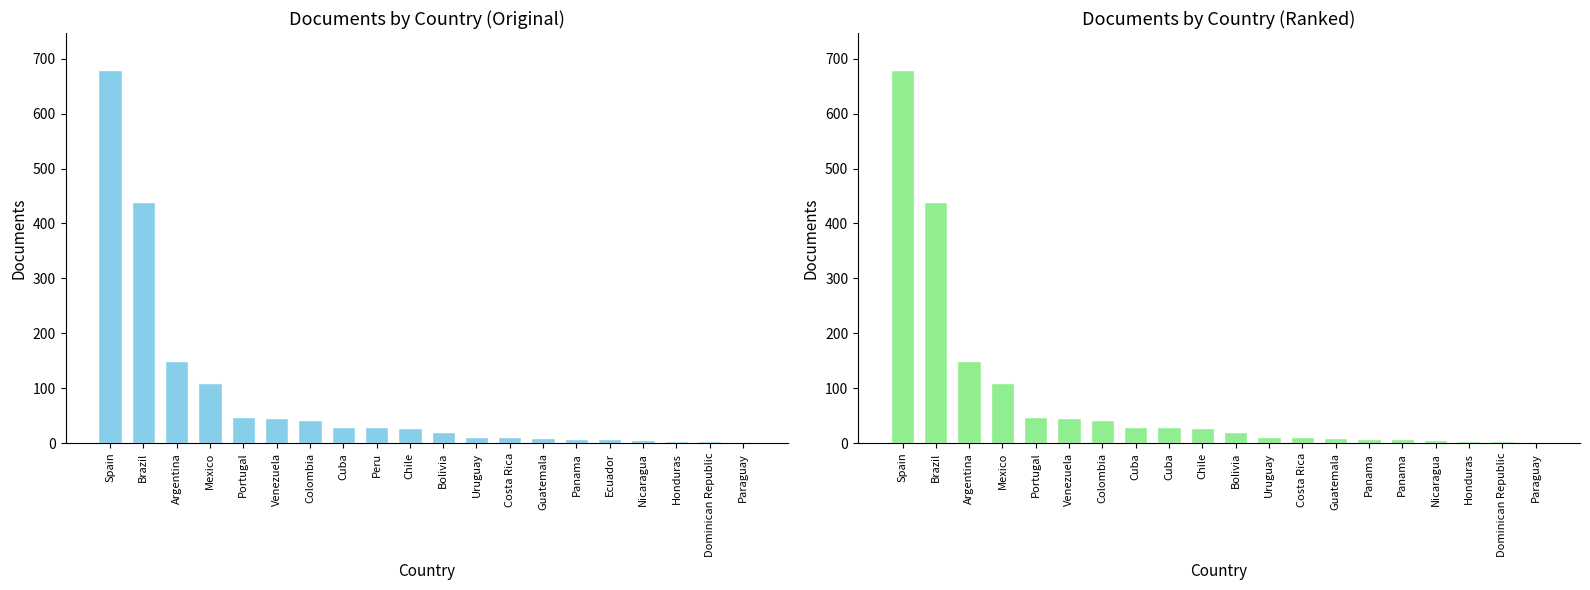

List the labels in order of value, smallest first.

Paraguay, Dominican Republic, Honduras, Nicaragua, Panama, Panama, Guatemala, Costa Rica, Uruguay, Bolivia, Chile, Cuba, Cuba, Colombia, Venezuela, Portugal, Mexico, Argentina, Brazil, Spain